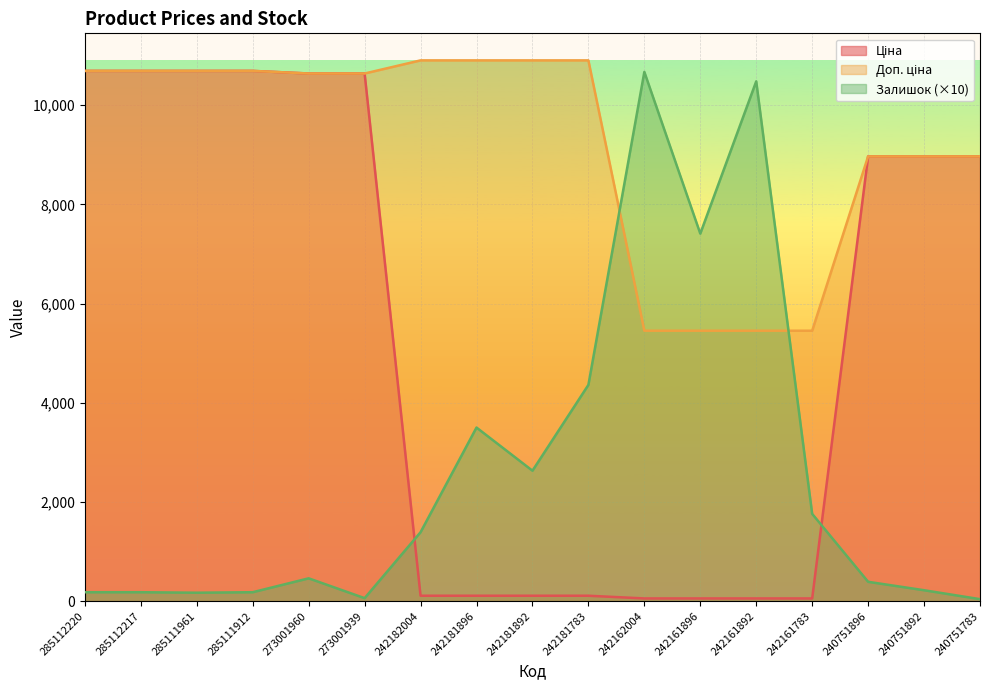

The value of Залишок at 240751896 is 390.0. True or false?

True